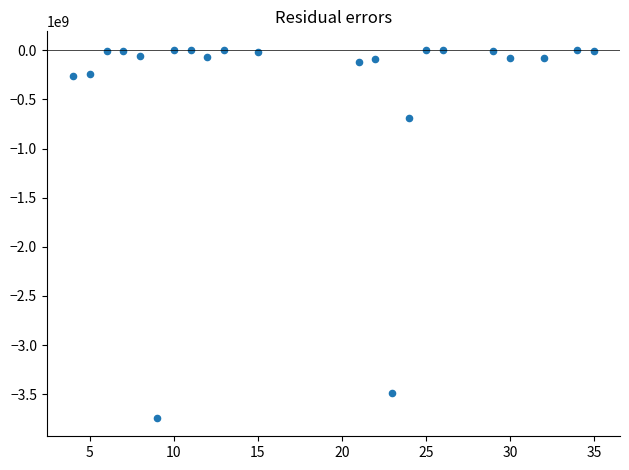

What Y value in the scatter plot is closest to -1867345213?

-691221244